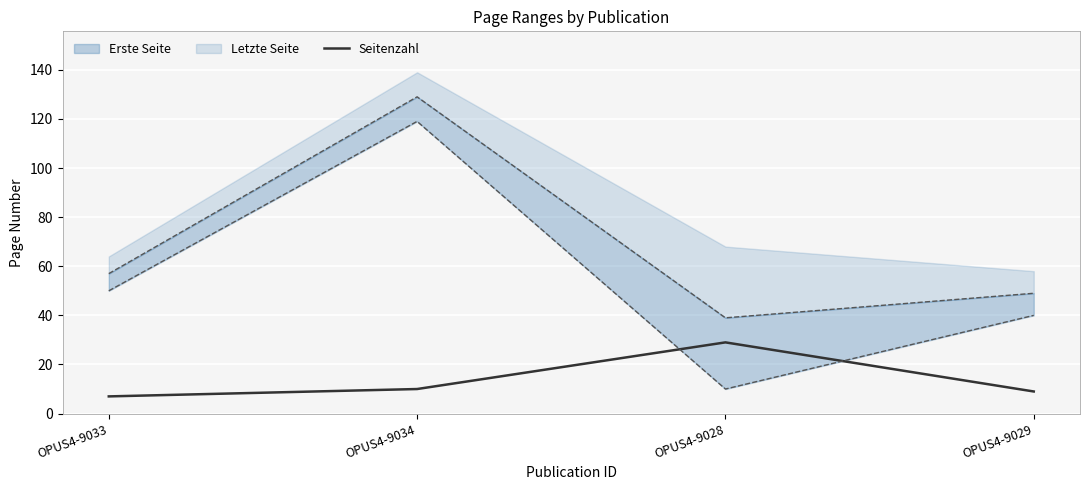

Which category has the highest value in the Seitenzahl series?

OPUS4-9028